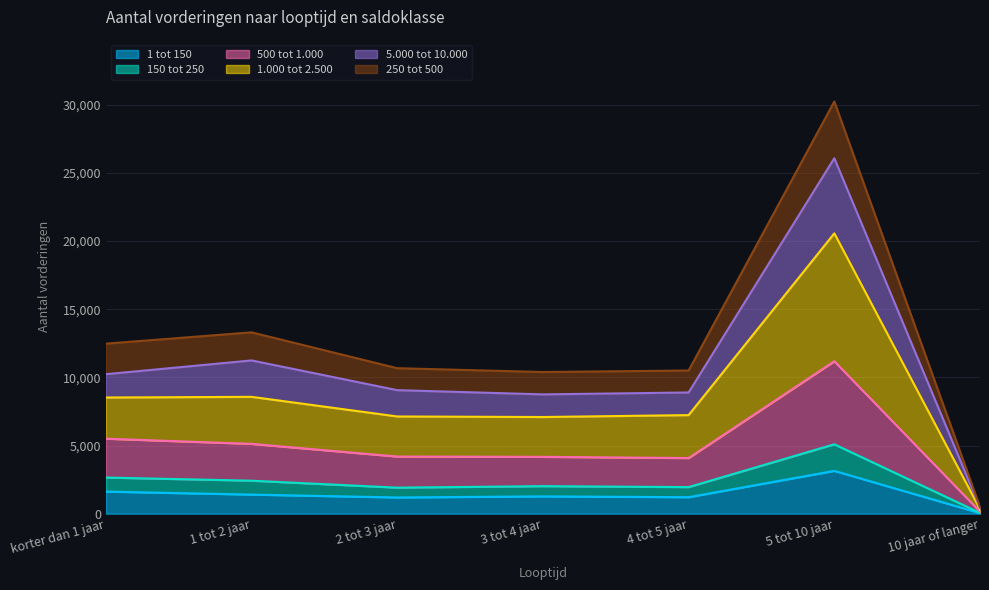

Which has a higher value, 2 tot 3 jaar or 10 jaar of langer?

2 tot 3 jaar